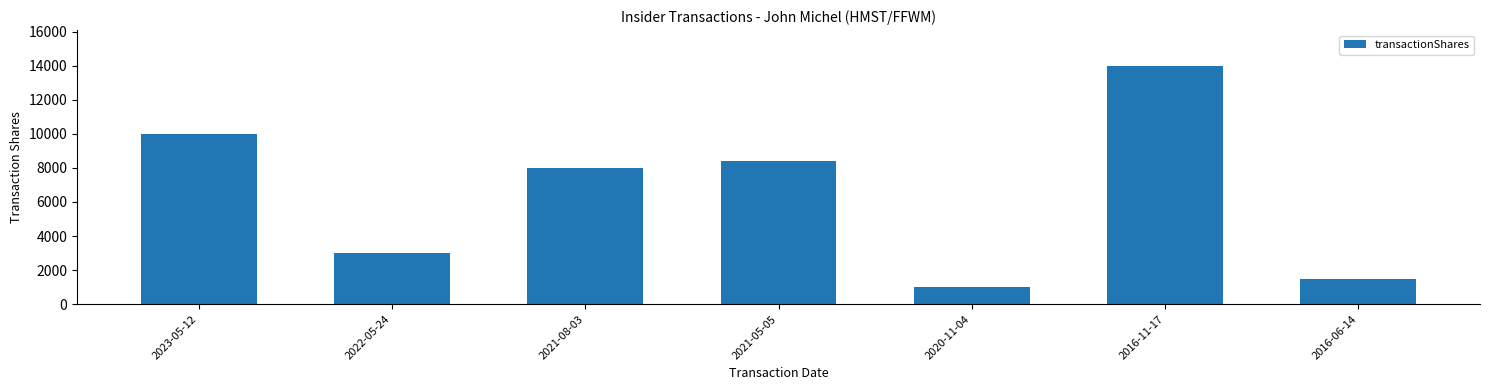

What is the sum of the values at 2016-06-14 and 2016-11-17?

15500